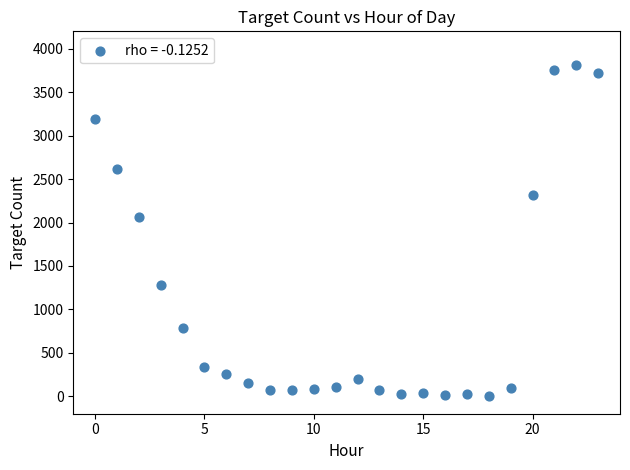

What is the range of Y values (max minus min)?

3808